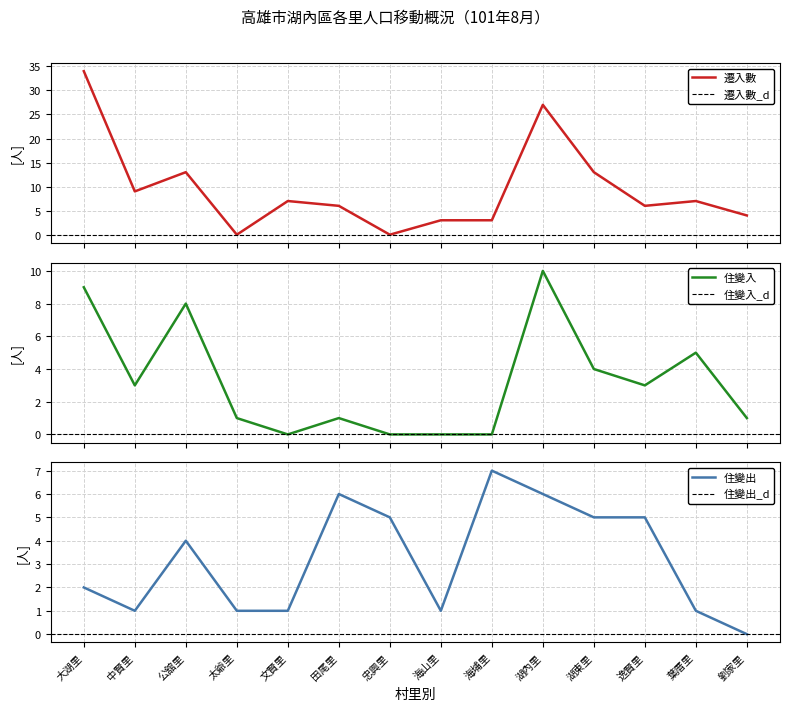

Is this an area chart (filled region under the line)?

No